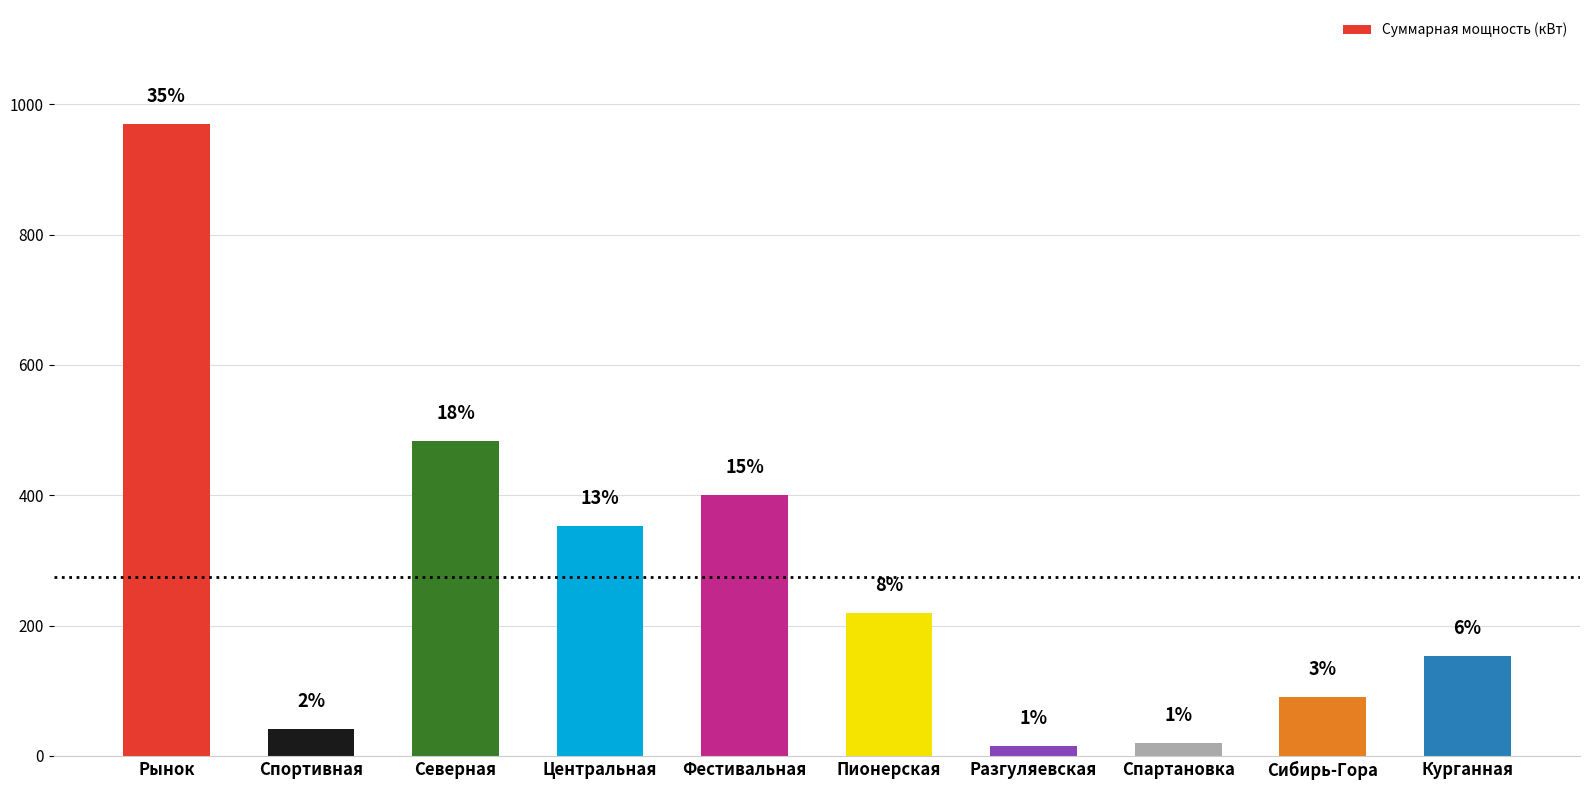

The value at Пионерская is 135.2. True or false?

False